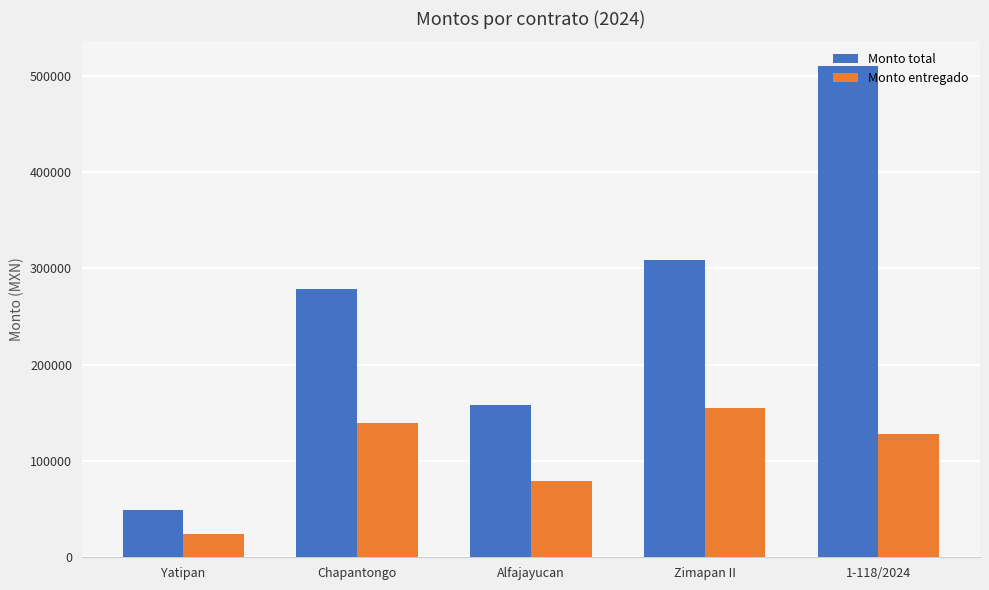

Which series changed the most between Zimapan II and 1-118/2024?

Monto total